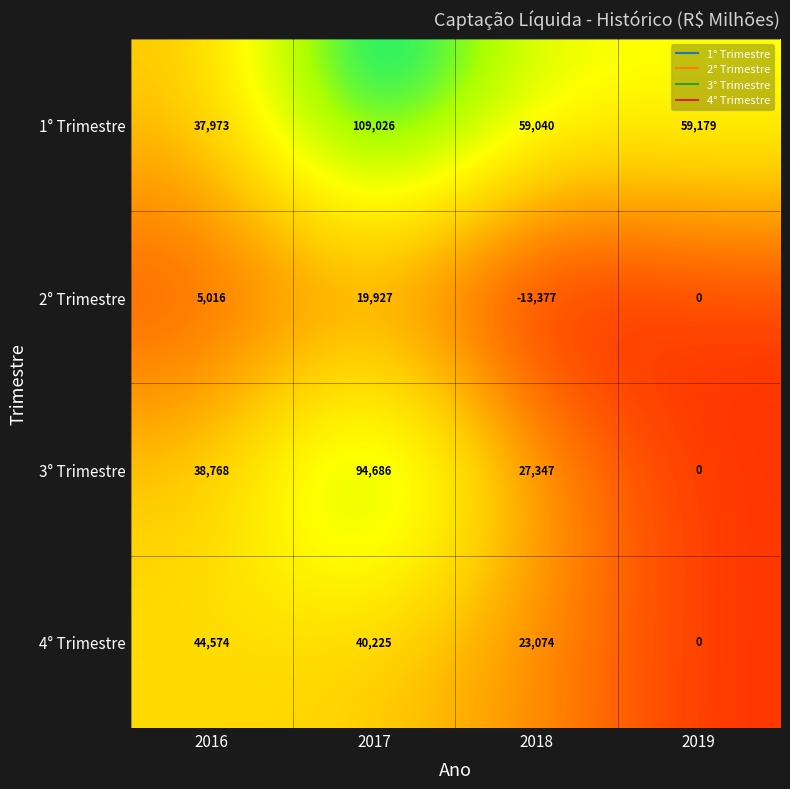

At which label is 1° Trimestre closest to 73499?

2019